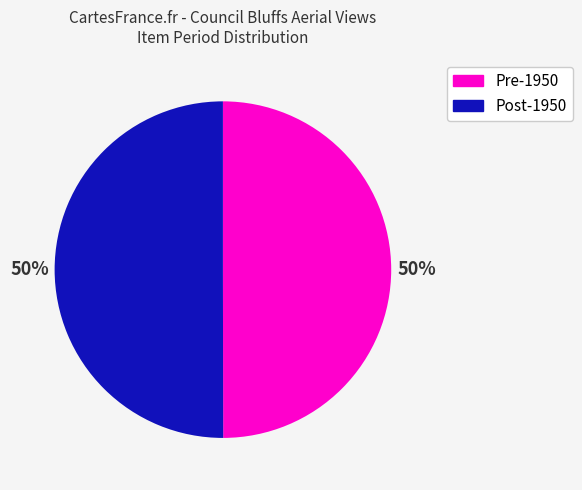

How many segments does this pie chart have?

2